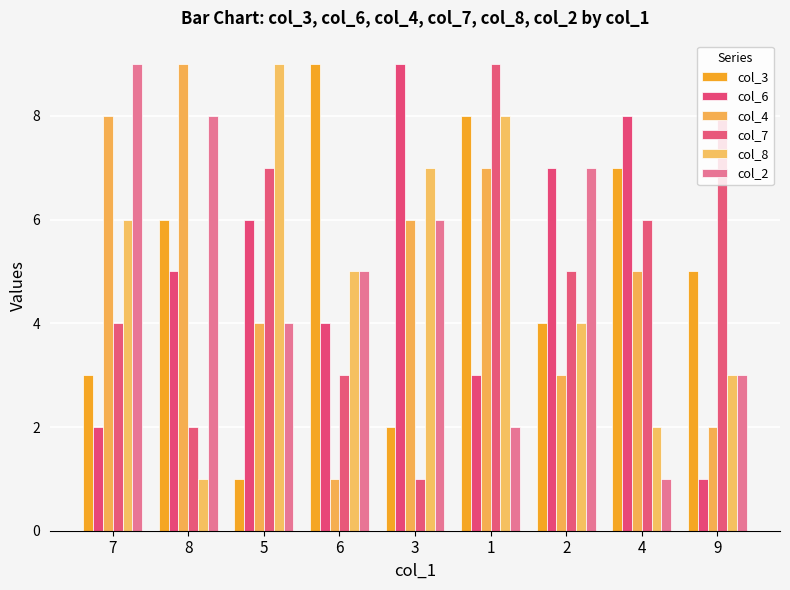

Which series has the widest spread of values?

col_3